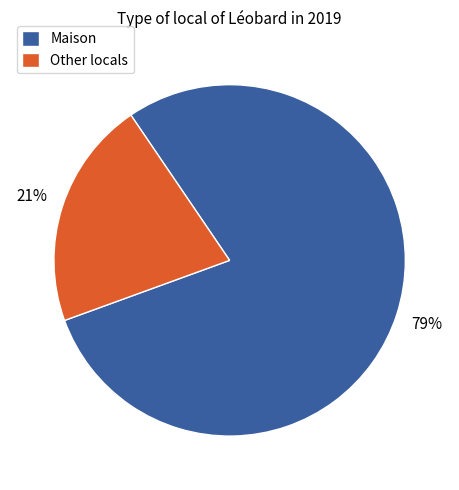

Rank the categories by value from lowest to highest.

Other locals, Maison